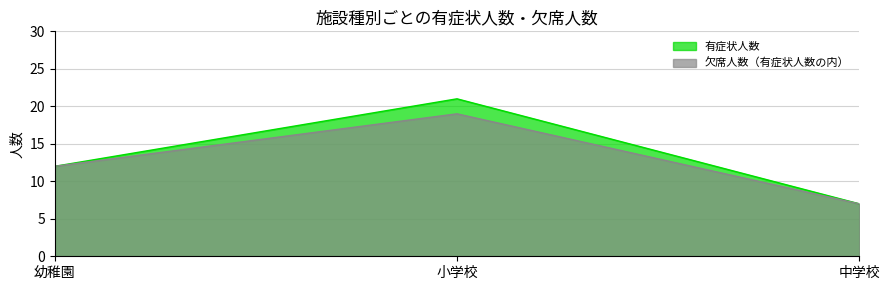

How many data points in 有症状人数 are above 12?

1